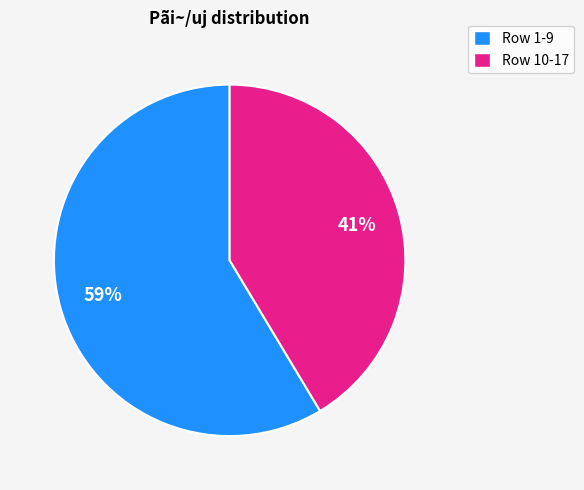

Is there a majority slice in this chart?

Yes